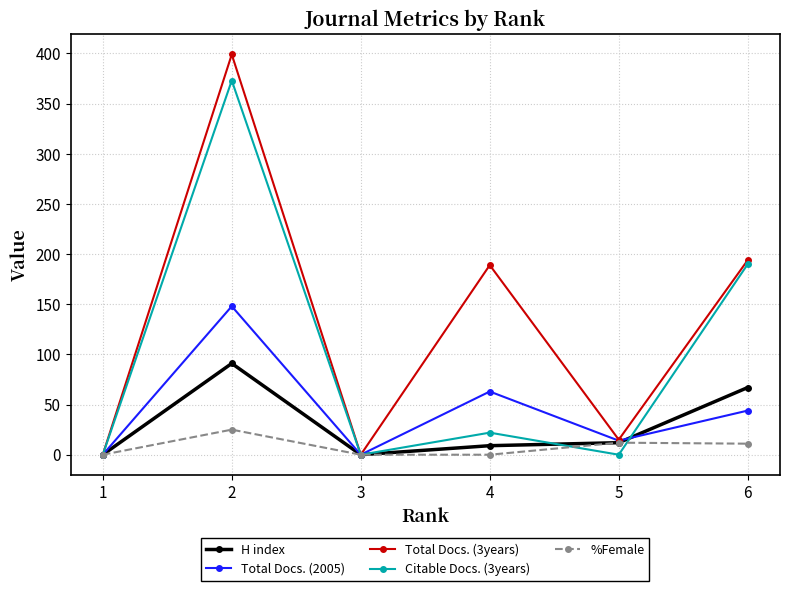

True or false: %Female has a value of 11 at 6.

True